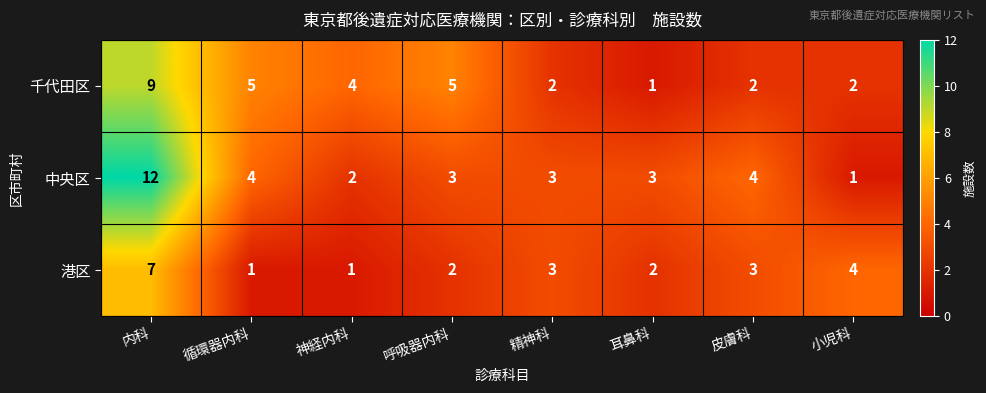

Which series has the widest spread of values?

中央区